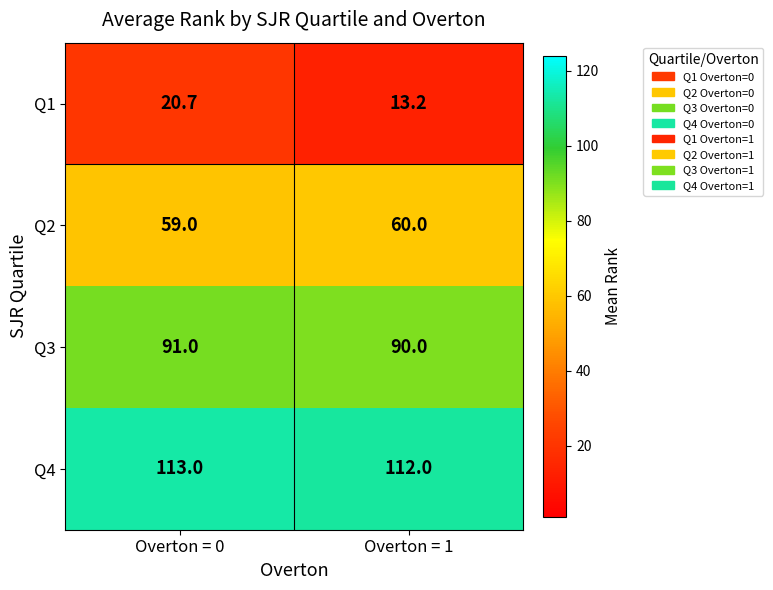

Is it true that Q3 equals 90.0 at Overton = 1?

True